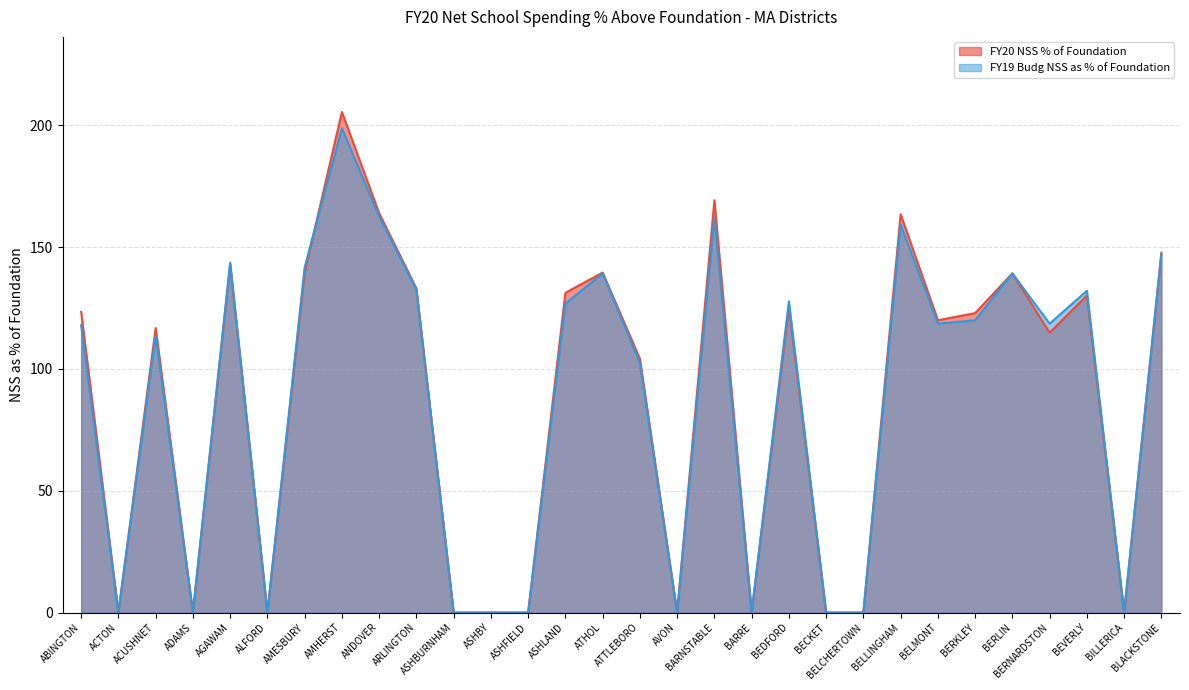

After their last crossing, which series has the higher values: FY19 Budg NSS as % of Foundation or FY20 NSS % of Foundation?

FY20 NSS % of Foundation